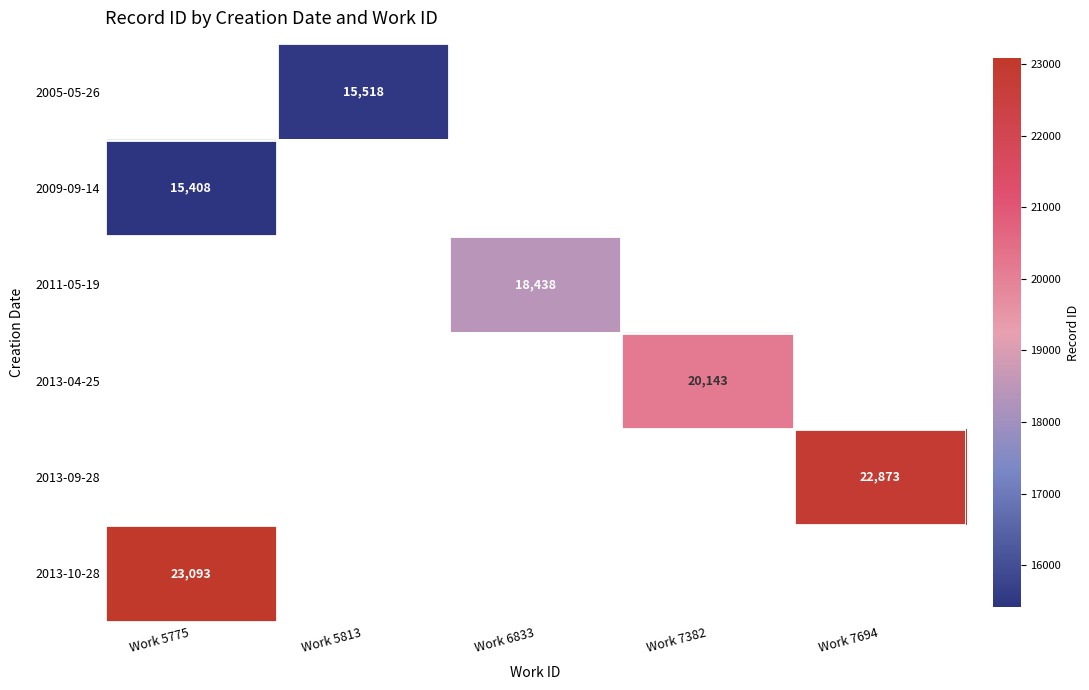

What is the smallest value displayed?

15408.0